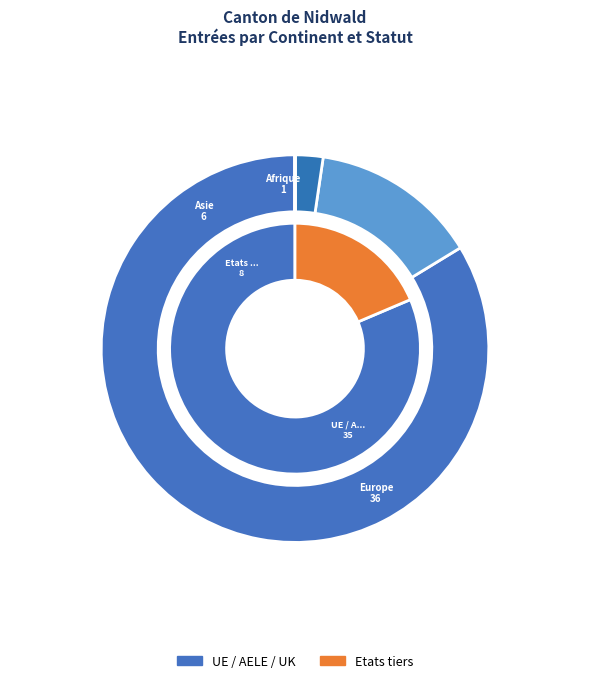

Combined, what portion of the pie is Asie and Océanie?

14.0%